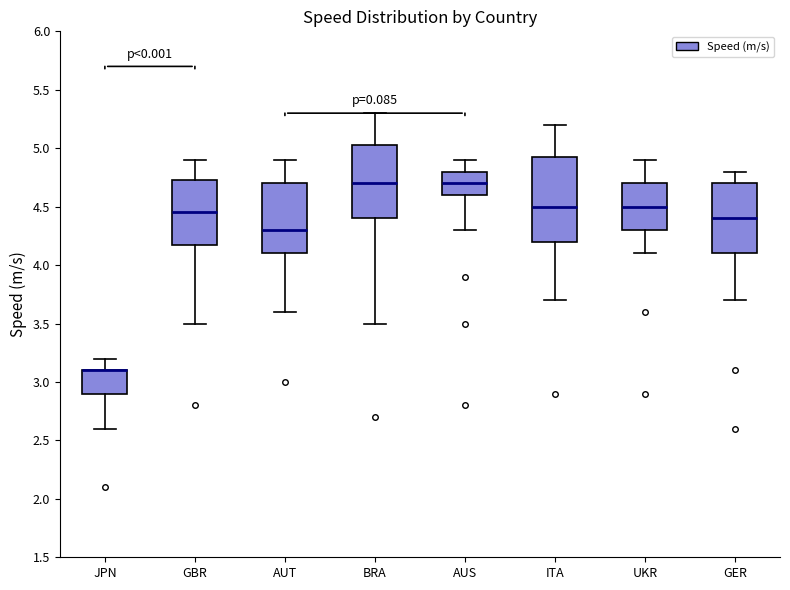

Reading left to right, transcribe this box plot: for each box, give where its median line is, the range the box spans, and where its two whiskers end, as read against the y-axis. The values are not printed on the chart, so give them approximately, as read against the axis.

JPN: median 3.10 (drawn on the box's upper edge), box 2.90 to 3.10, whiskers 2.60 to 3.20
GBR: median 4.45, box 4.20 to 4.75, whiskers 3.50 to 4.90
AUT: median 4.30, box 4.10 to 4.70, whiskers 3.60 to 4.90
BRA: median 4.70, box 4.40 to 5.05, whiskers 3.50 to 5.30
AUS: median 4.70, box 4.60 to 4.80, whiskers 4.30 to 4.90
ITA: median 4.50, box 4.20 to 4.95, whiskers 3.70 to 5.20
UKR: median 4.50, box 4.30 to 4.70, whiskers 4.10 to 4.90
GER: median 4.40, box 4.10 to 4.70, whiskers 3.70 to 4.80